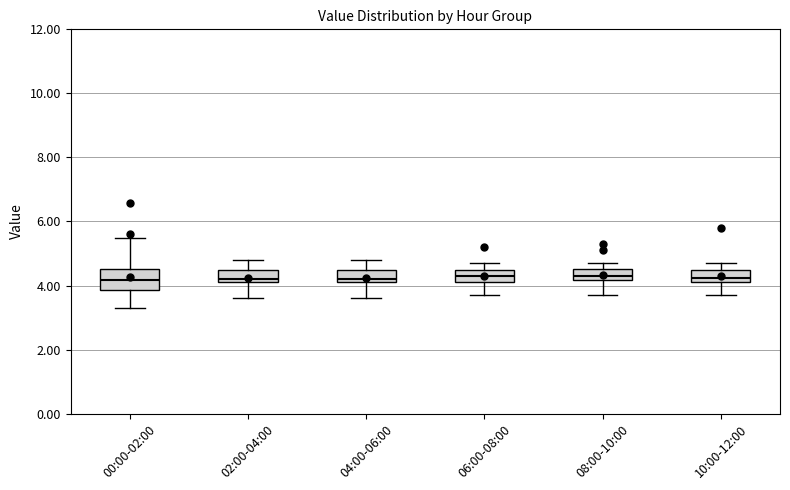

Reading left to right, transcribe this box plot: for each box, give where its median line is, the range the box spans, and where its two whiskers end, as read against the y-axis. The values are not printed on the chart, so give them approximately, as read against the axis.

00:00-02:00: median 4.2, box 3.8 to 4.6, whiskers 3.4 to 5.4
02:00-04:00: median 4.2 (just above the box's lower edge), box 4.2 to 4.6, whiskers 3.6 to 4.8
04:00-06:00: median 4.2 (just above the box's lower edge), box 4.2 to 4.6, whiskers 3.6 to 4.8
06:00-08:00: median 4.4, box 4.2 to 4.6, whiskers 3.8 to 4.8
08:00-10:00: median 4.4, box 4.2 to 4.6, whiskers 3.8 to 4.8
10:00-12:00: median 4.2 (inside the box), box 4.2 to 4.6, whiskers 3.8 to 4.8